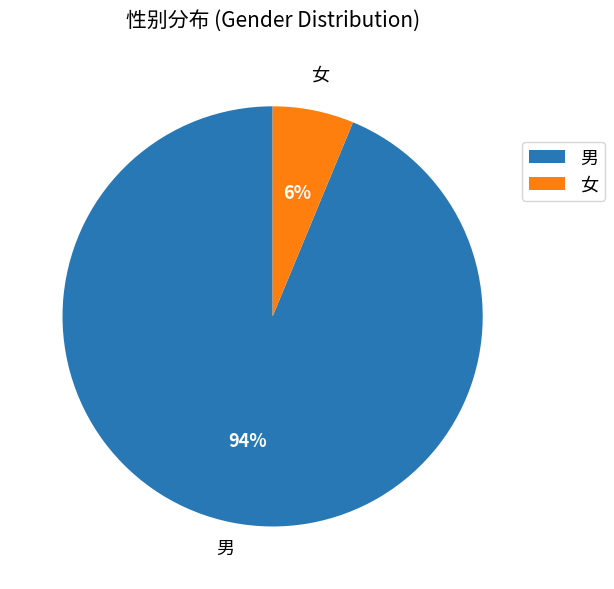

Count the number of slices in the pie.

2